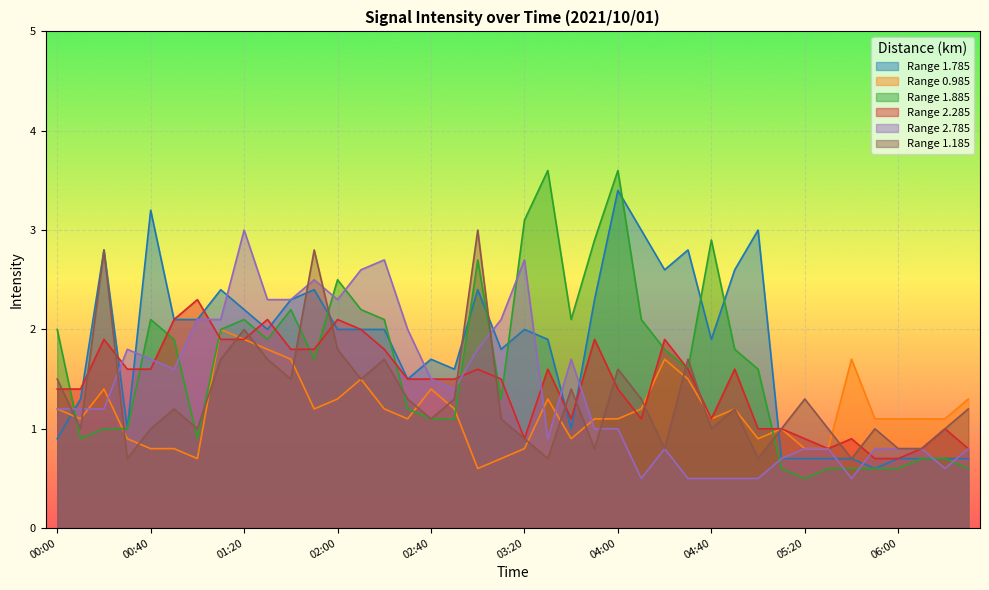

How many data points does each series have?

40